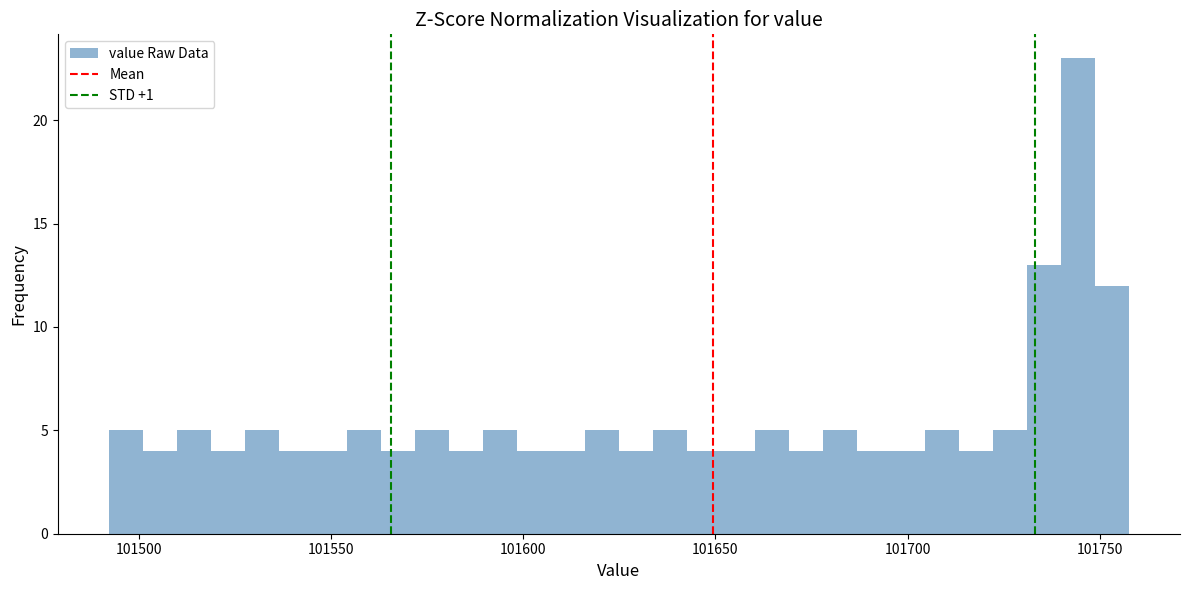

Around what value on the x-axis is the tallest bar? Give the approximate position of its centre, as read against the axis.

101745